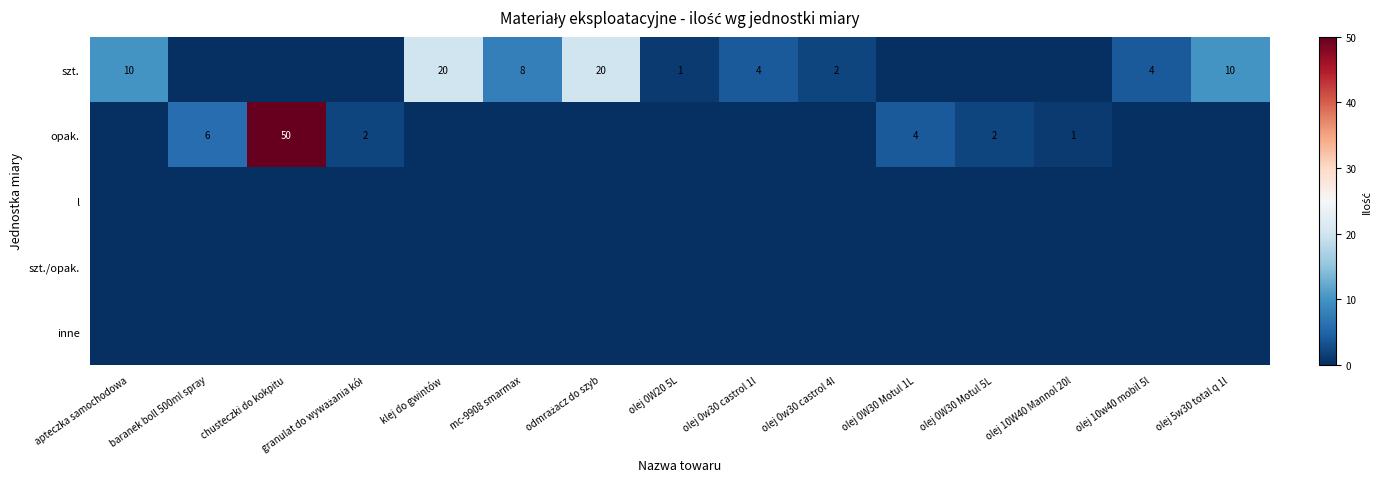

The value of opak. at chusteczki do kokpitu is 84. True or false?

False